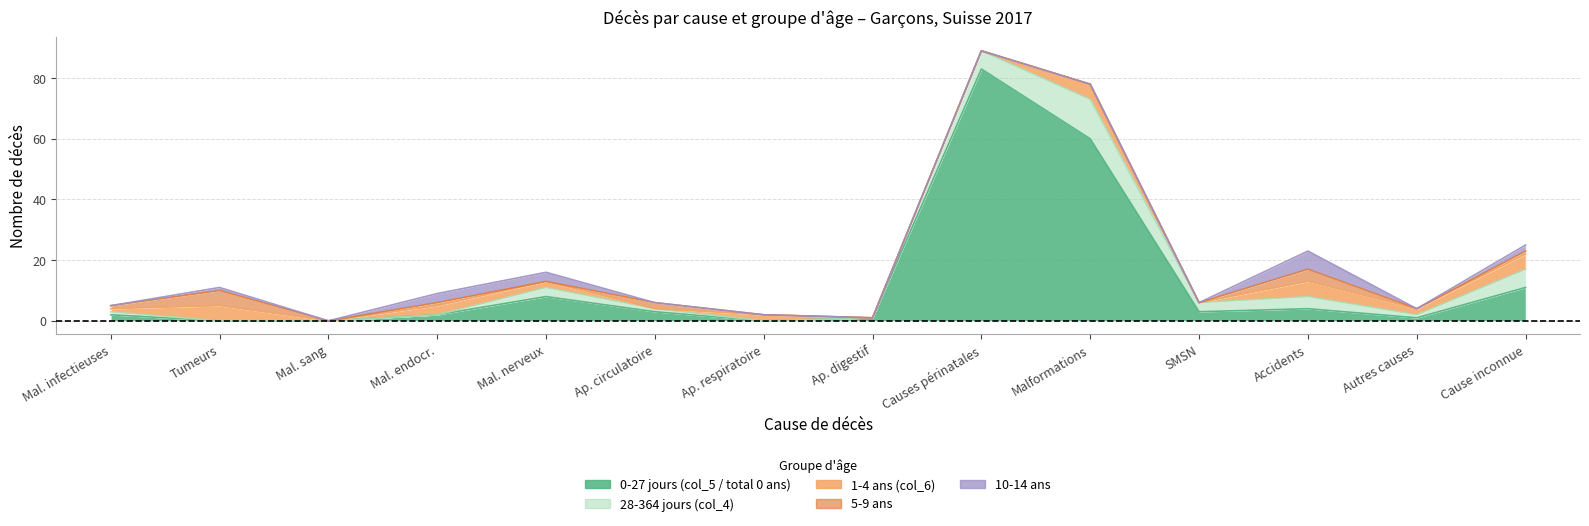

At how many categories does at least one series exceed 81?

1